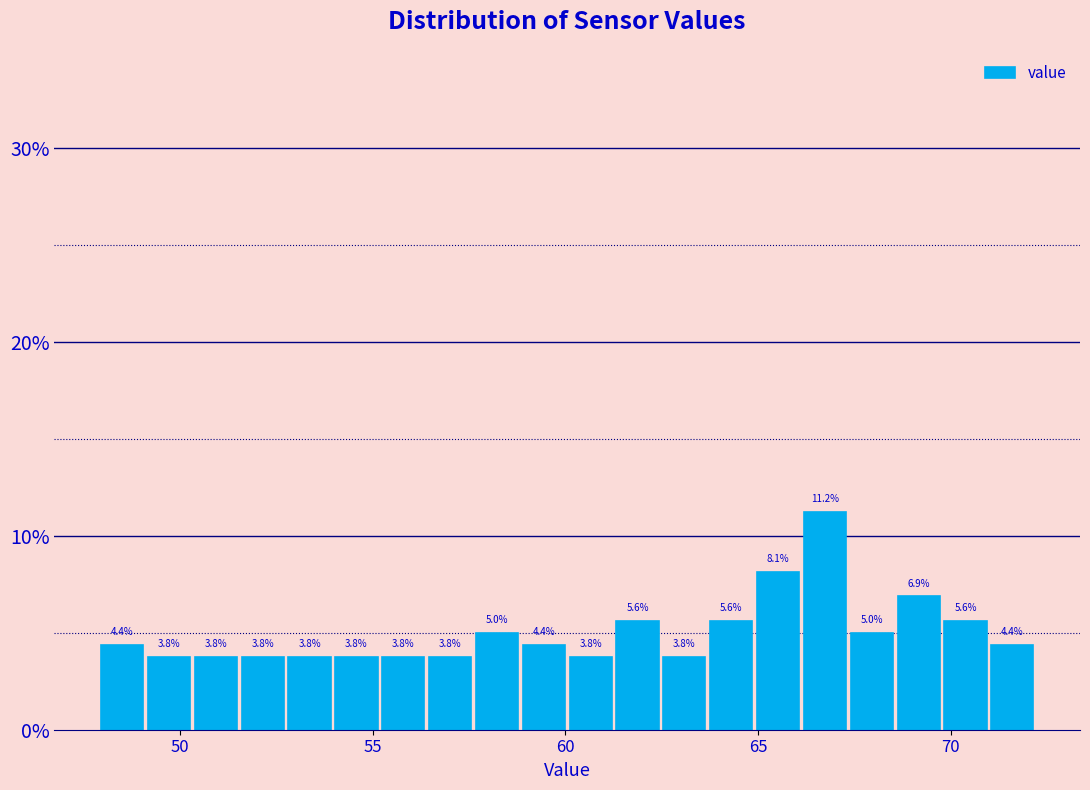

Around what value on the x-axis is the tallest bar? Give the approximate position of its centre, as read against the axis.

66.5